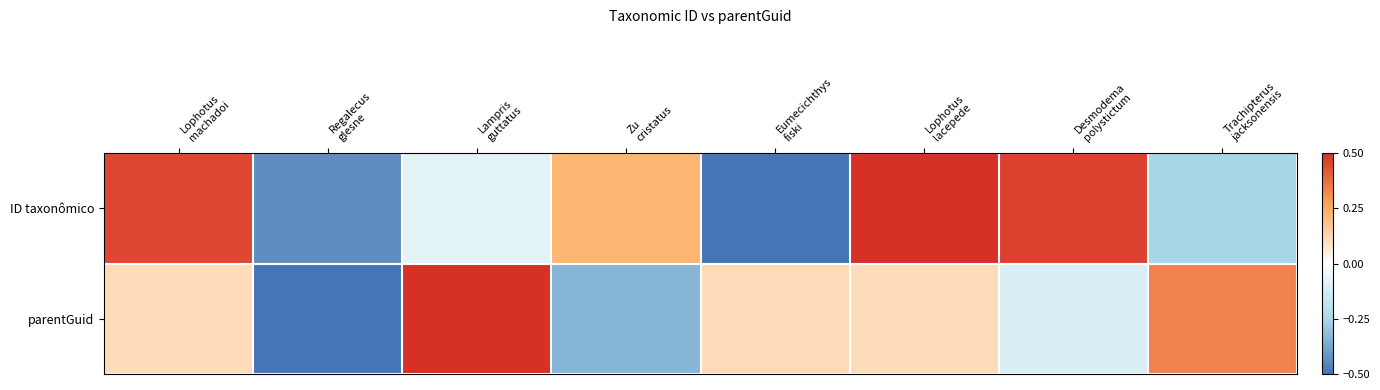

At Lophotus lacepede, list the series in order from largest to smallest.

ID taxonômico, parentGuid